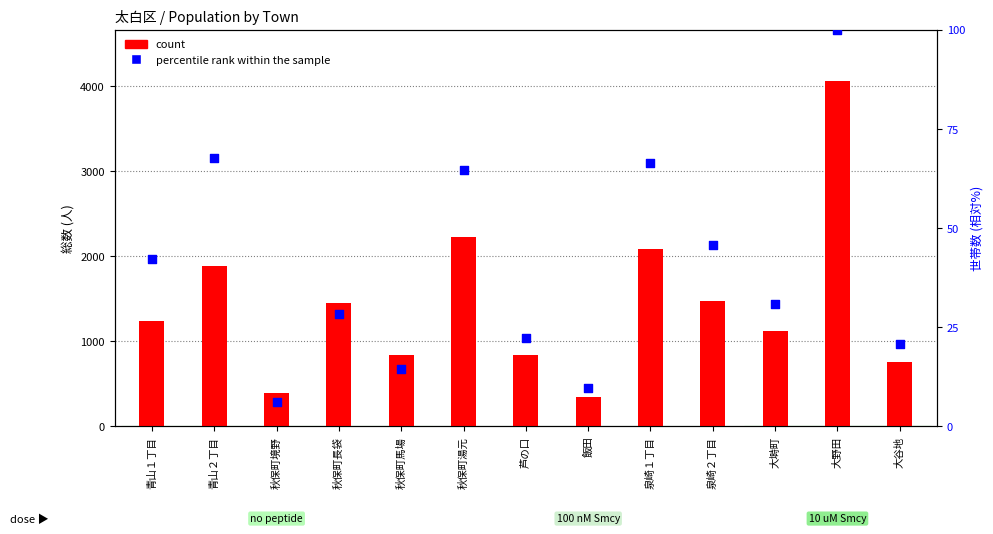

Which series has the largest total across all categories?

count